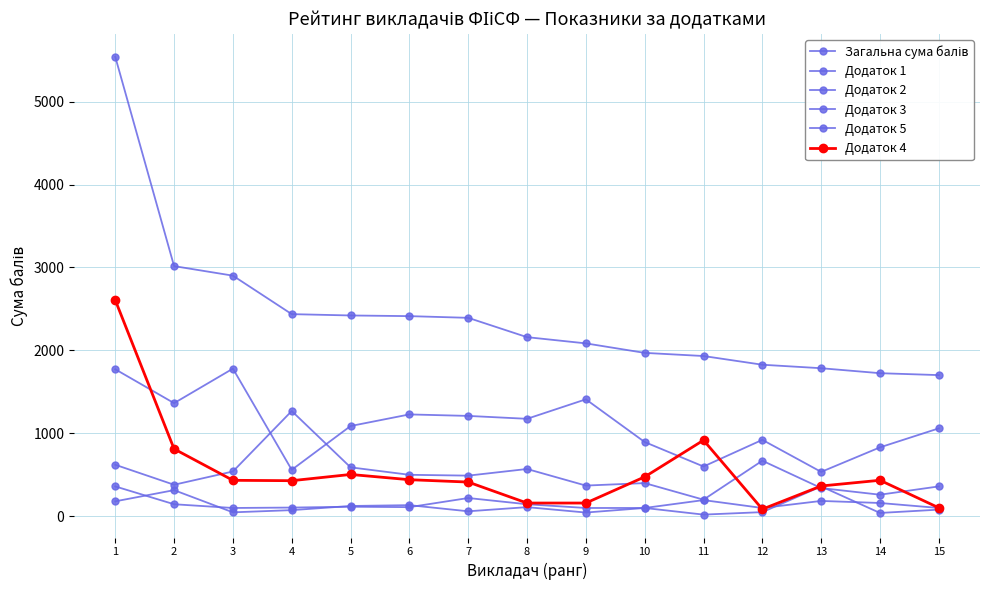

Is it true that Додаток 5 equals 305.2 at 1?

False